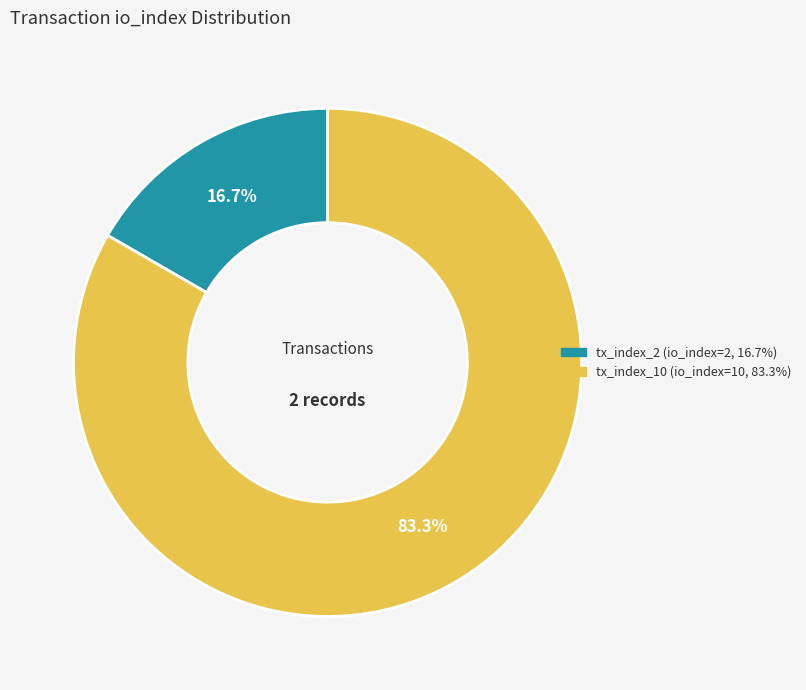

Is it true that tx_index_2 is 28% of the pie?

False